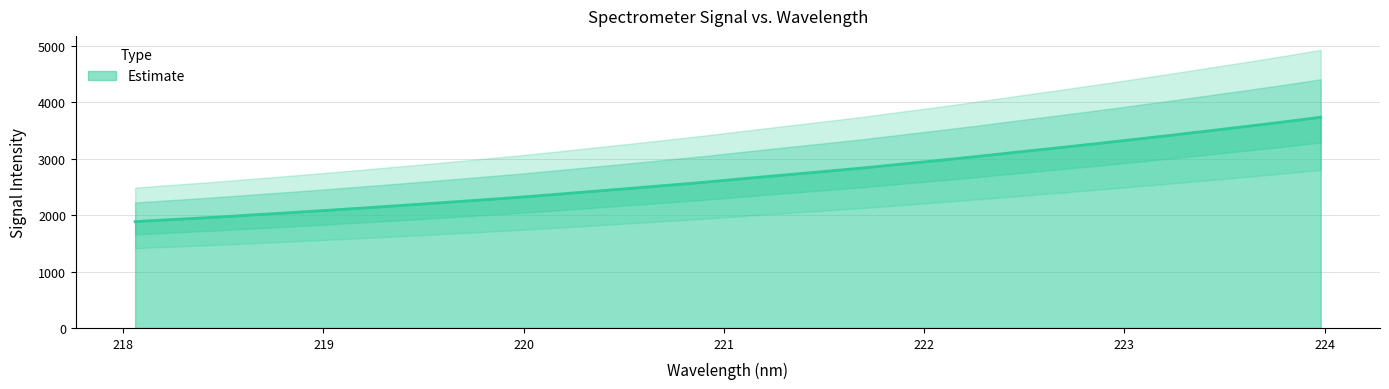

What is the label of the 18th point from the right?

220.7354